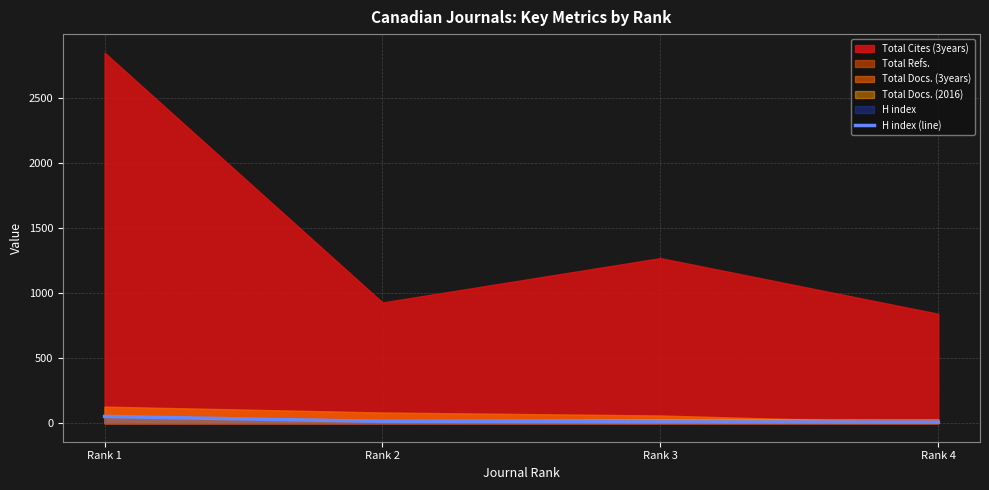

How many data points are less than 14?

2